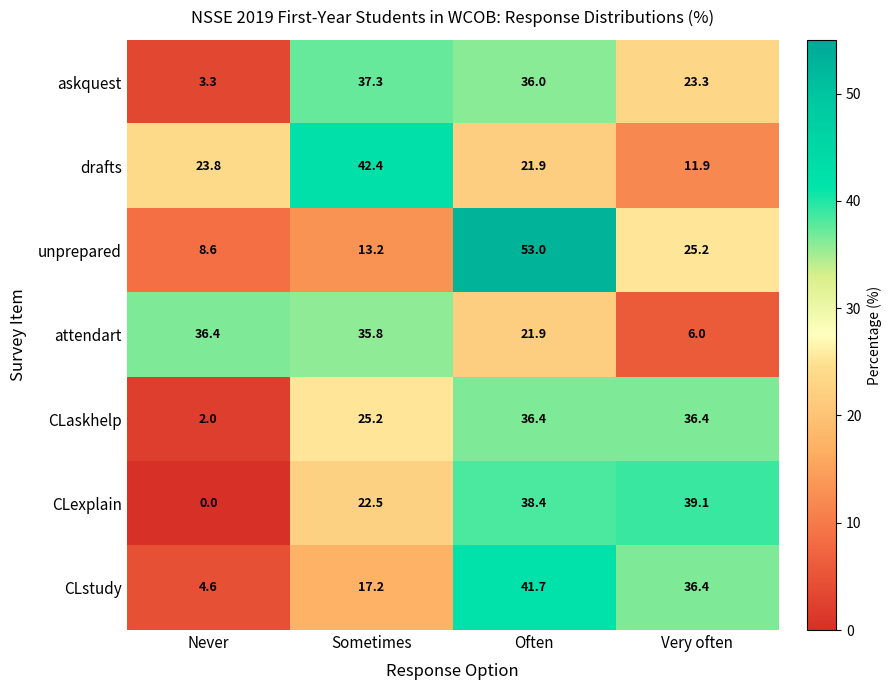

At which label does unprepared first exceed 25?

Often